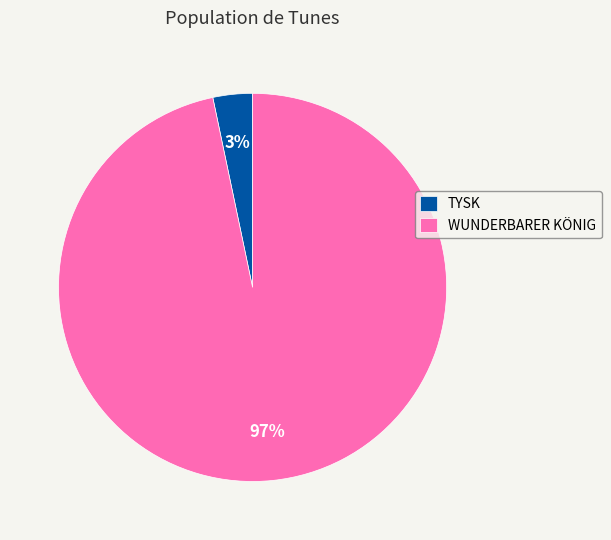

To the nearest percent, what is the average slice percentage?

50%